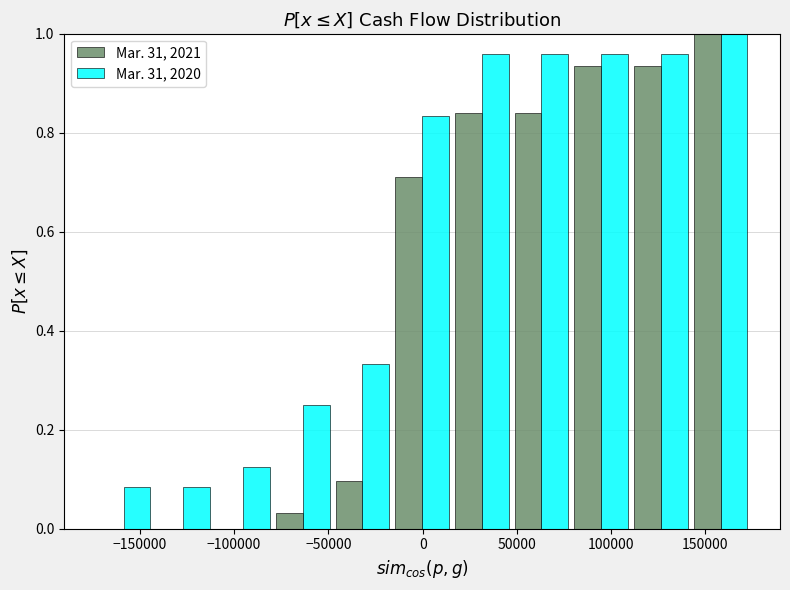

In the Mar. 31, 2020 series, which range on the x-axis has the tallest bar?

140000 to 175000